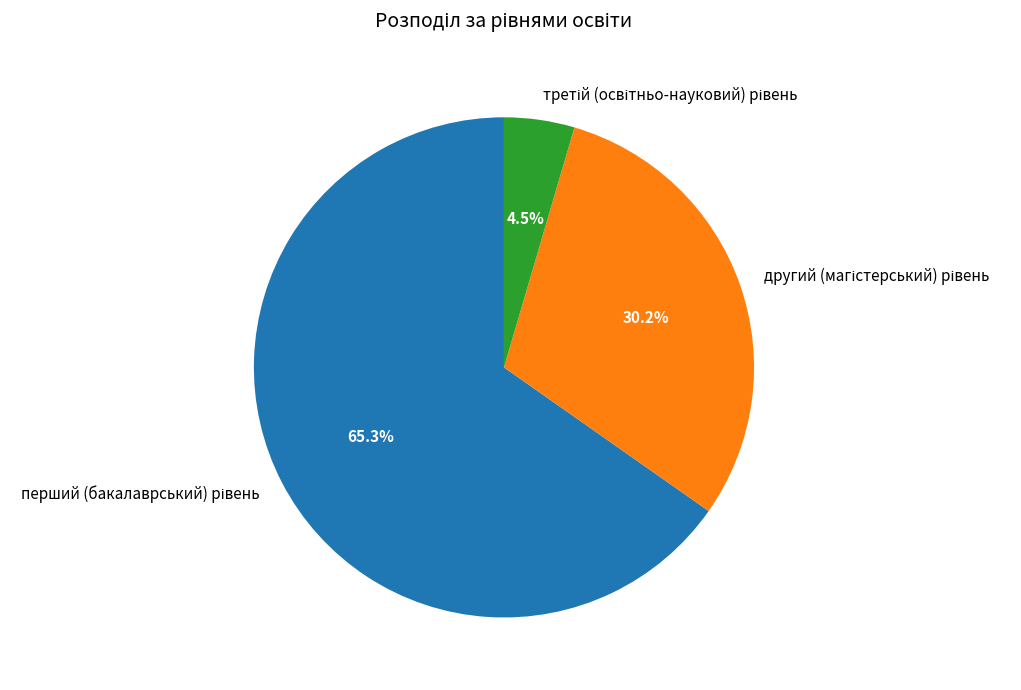

Is there a majority slice in this chart?

Yes